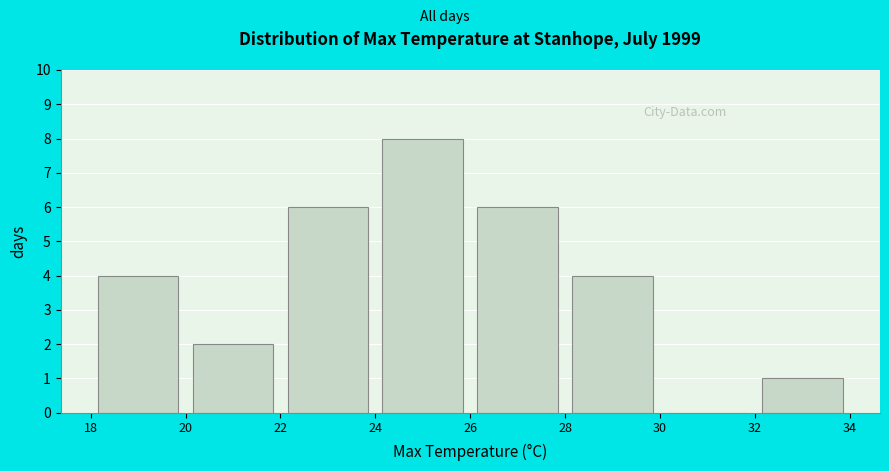

Reading left to right, list every bar in this chart as the range it spans on the x-axis followed by its height. The values are not printed on the chart, so give them approximately, as read against the axis.

18 to 20: 4
20 to 22: 2
22 to 24: 6
24 to 26: 8
26 to 28: 6
28 to 30: 4
30 to 32: 0
32 to 34: 1